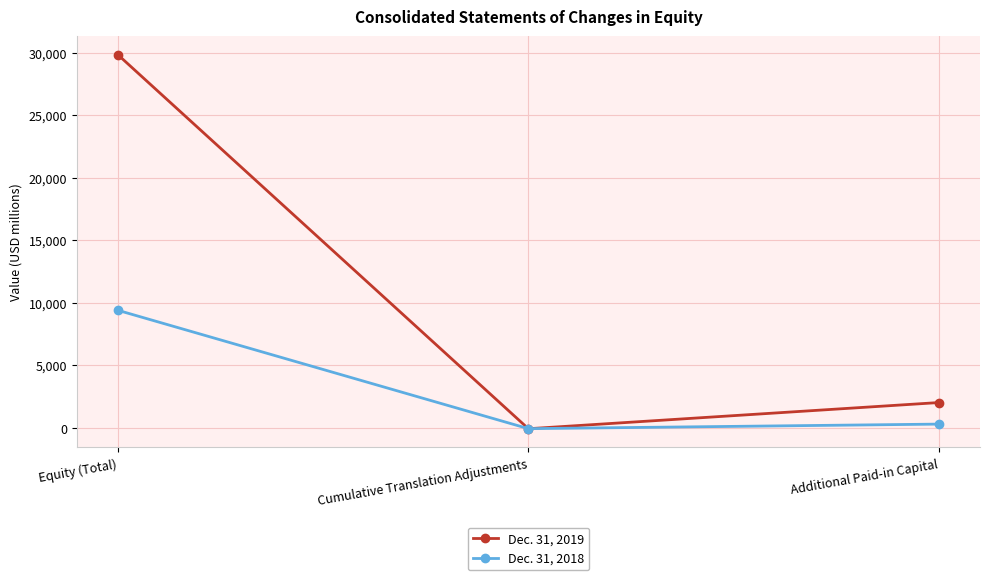

What is the sum of all Dec. 31, 2018 values?

9586